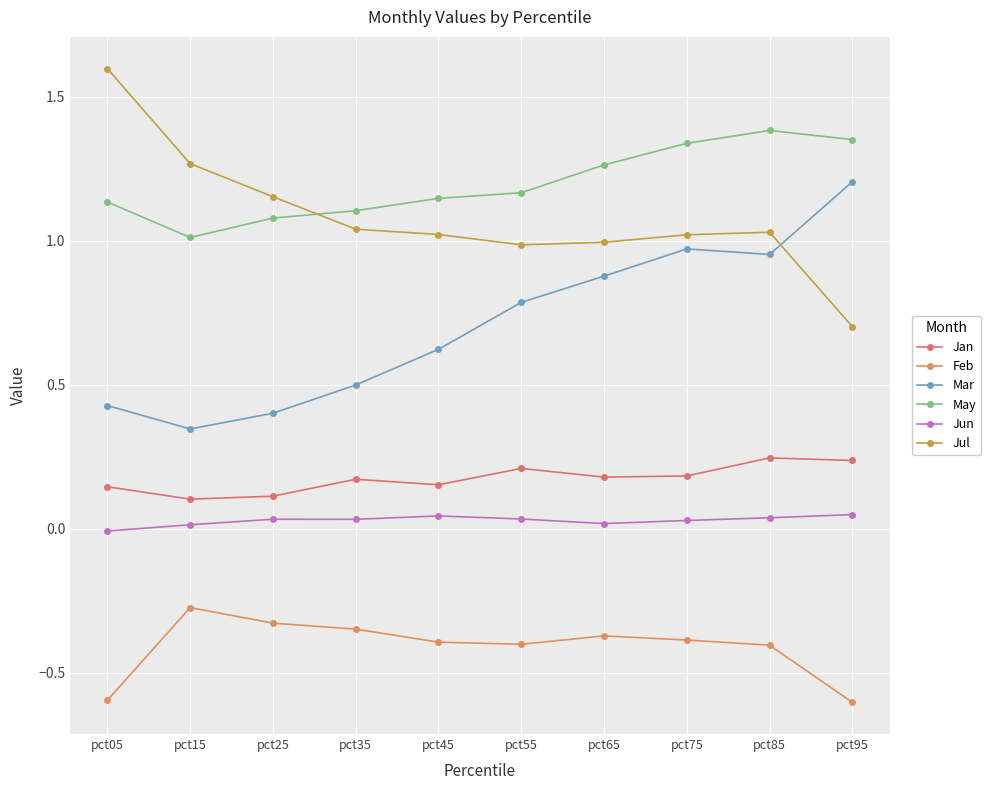

Reading left to right, list all the values displayed in this chart.

Jan: 0.1	0.1	0.1	0.2	0.2	0.2	0.2	0.2	0.2	0.2
Feb: -0.6	-0.3	-0.3	-0.3	-0.4	-0.4	-0.4	-0.4	-0.4	-0.6
Mar: 0.4	0.3	0.4	0.5	0.6	0.8	0.9	1.0	1.0	1.2
May: 1.1	1.0	1.1	1.1	1.1	1.2	1.3	1.3	1.4	1.4
Jun: -0.0	0.0	0.0	0.0	0.0	0.0	0.0	0.0	0.0	0.0
Jul: 1.6	1.3	1.2	1.0	1.0	1.0	1.0	1.0	1.0	0.7